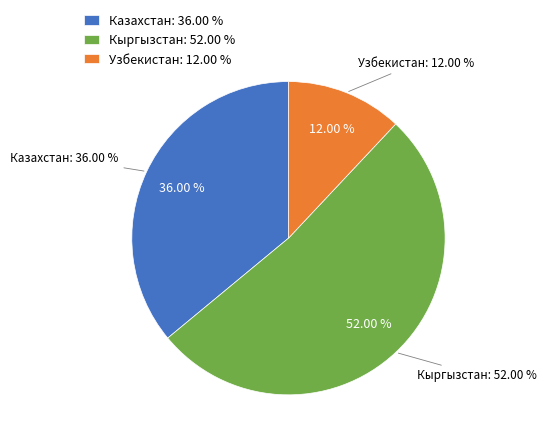

To the nearest percent, what is the difference between the largest and smallest slice percentages?

40%